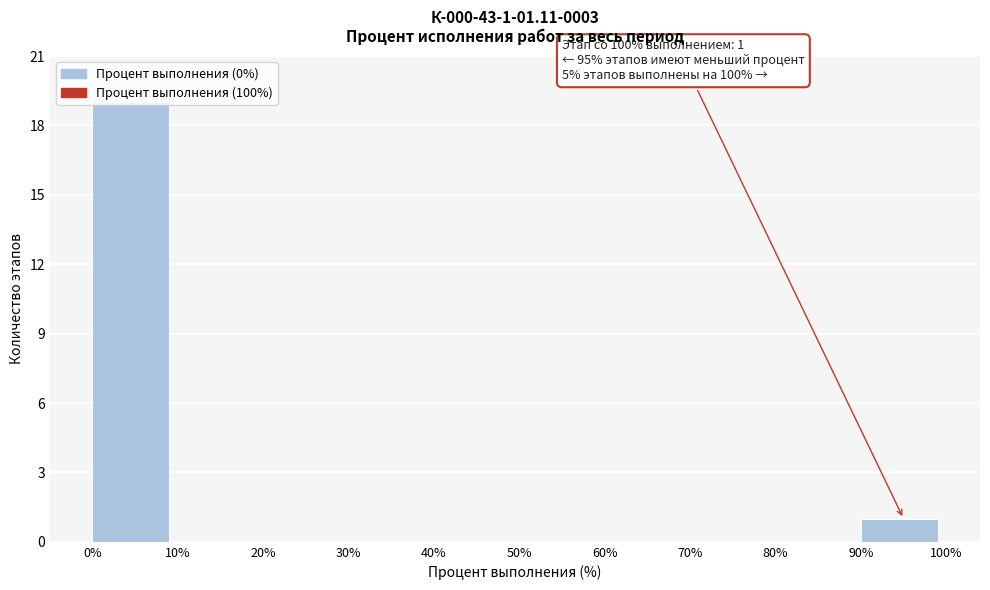

Over which range of the x-axis is the bar tallest?

0% to 10%